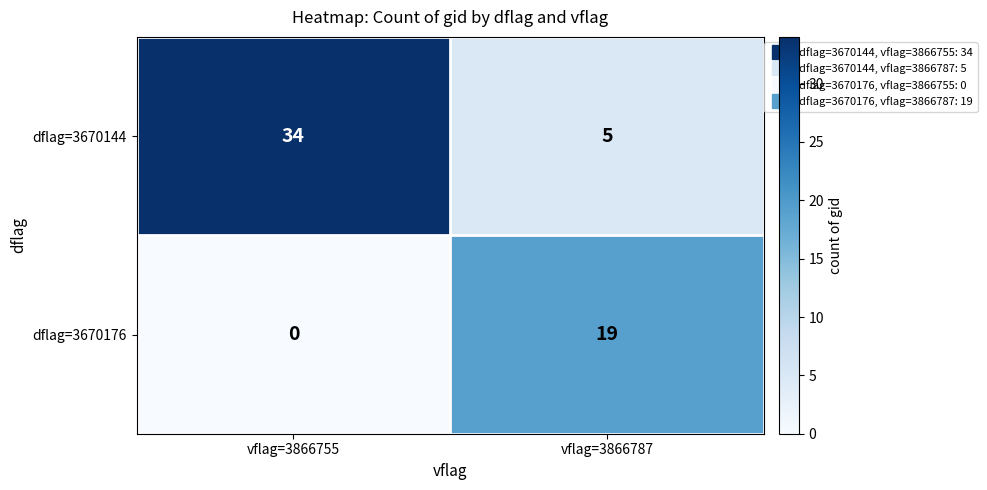

True or false: dflag=3670144 has a value of 52 at vflag=3866755.

False